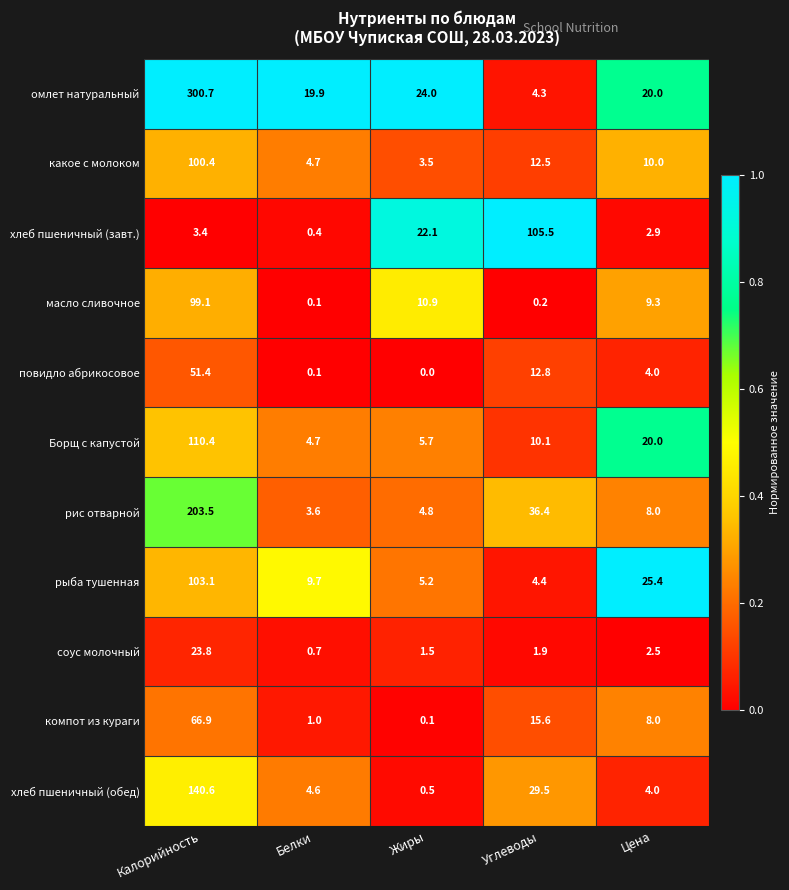

Count the number of categories in the chart.

5